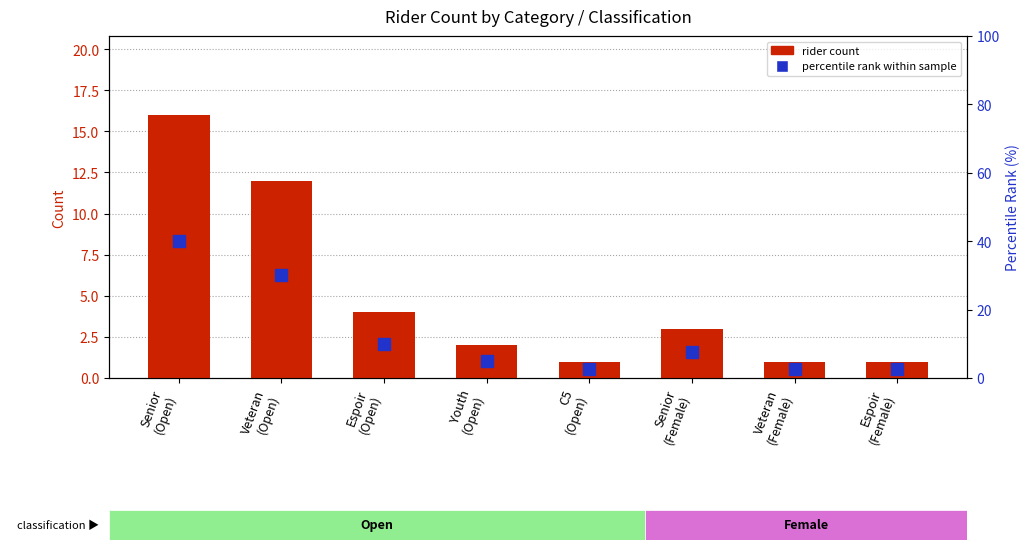

Which category has the lowest value across all series?

C5
(Open)